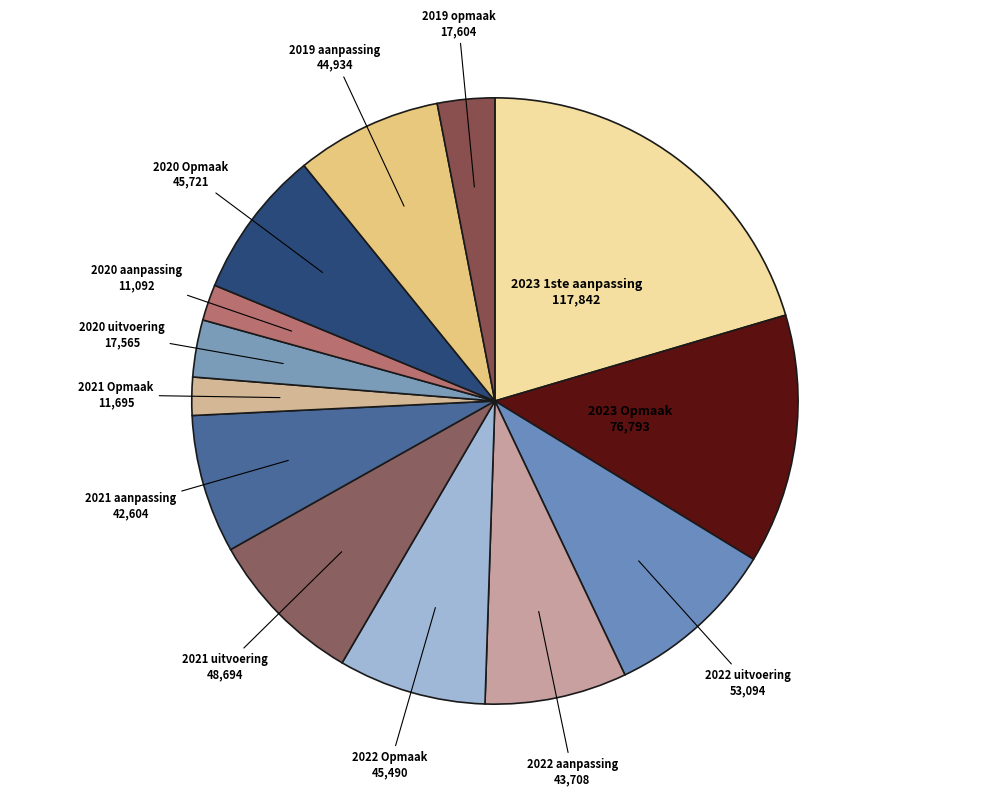

Which slice is the largest?

2023 1ste aanpassing